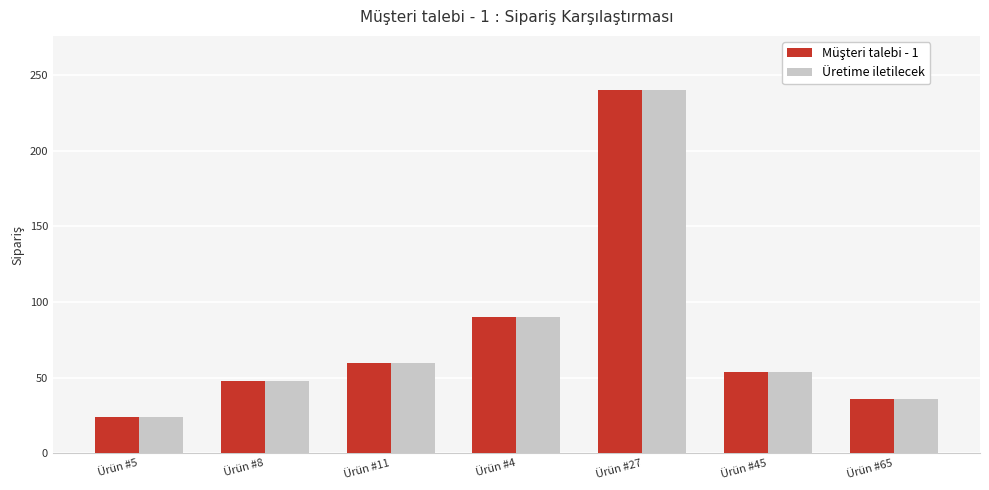

What value does the Üretime iletilecek series have at Ürün #45, to the nearest 10?

50